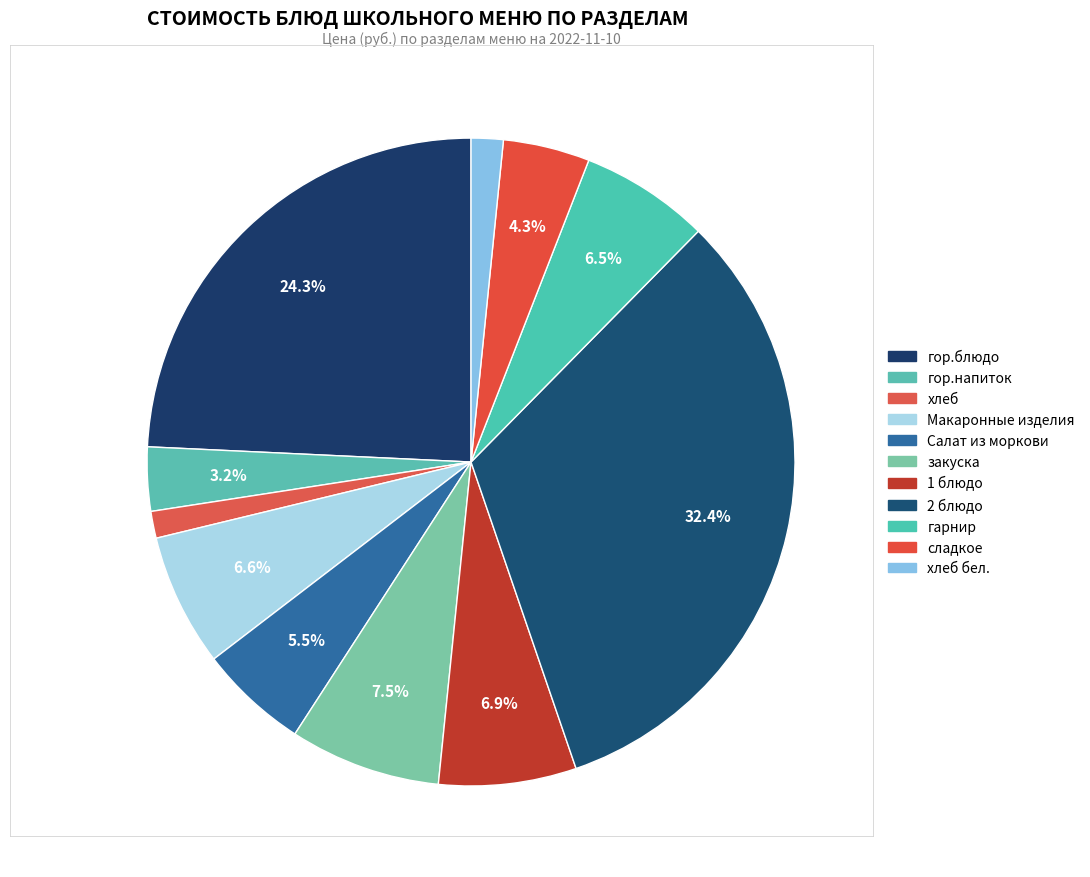

To the nearest percent, what is the average slice percentage?

9%